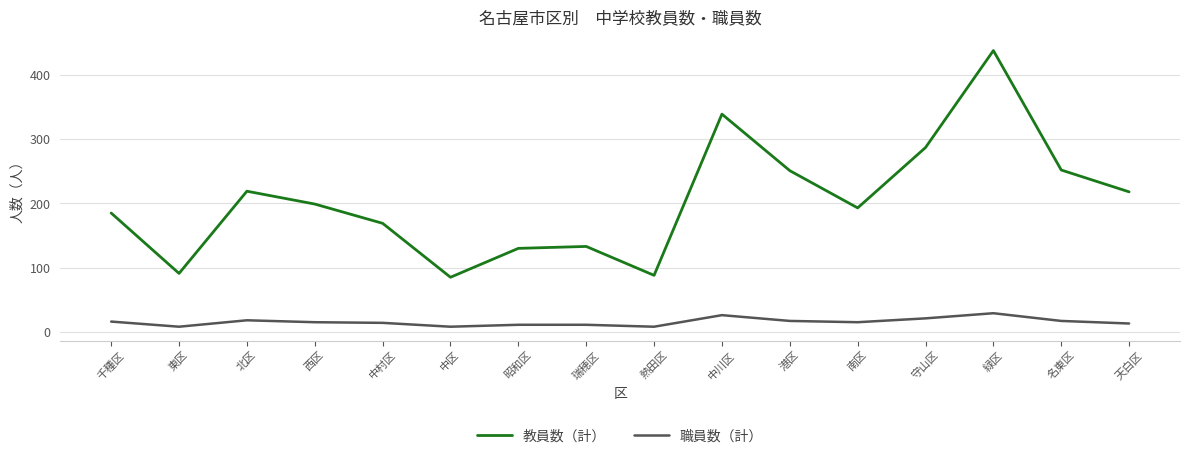

The 教員数（計） series shows 227 at 中川区. True or false?

False